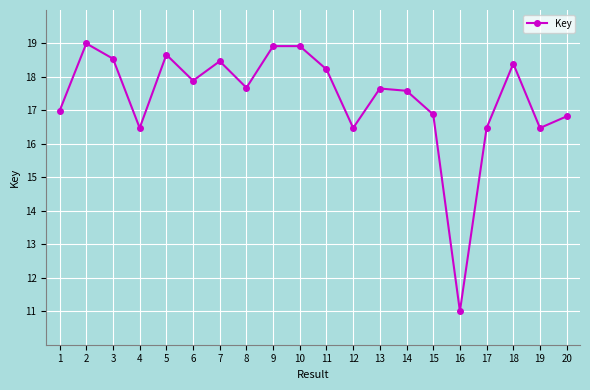

What is the sum of all values?

347.5